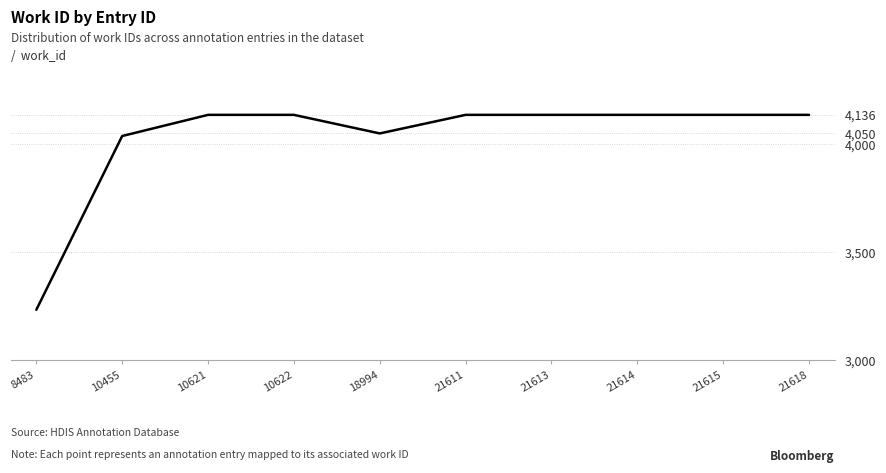

What is the smallest value displayed?

3233